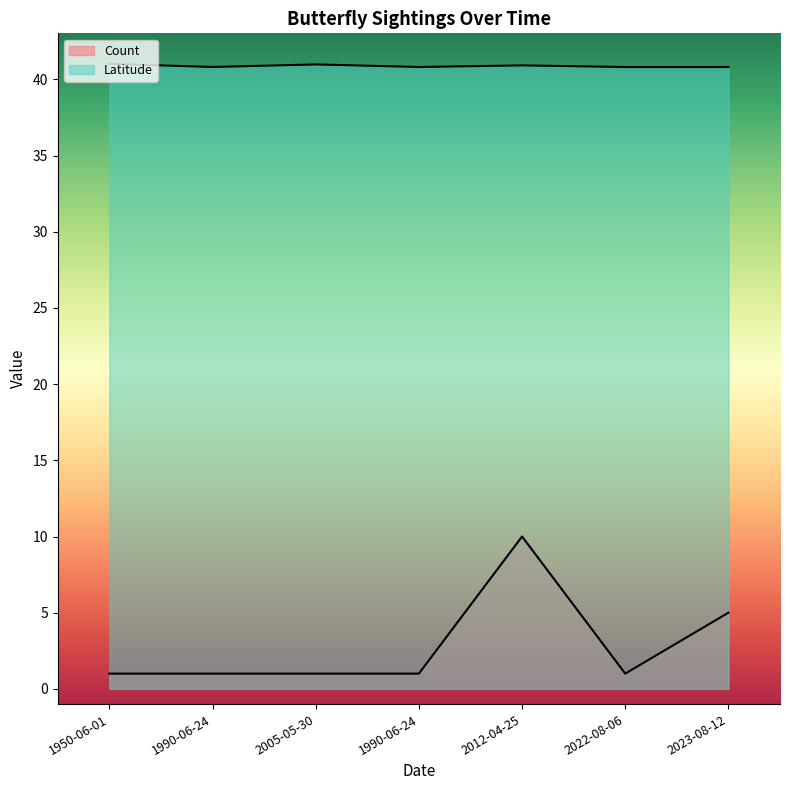

What is the minimum value for Count?

1.0